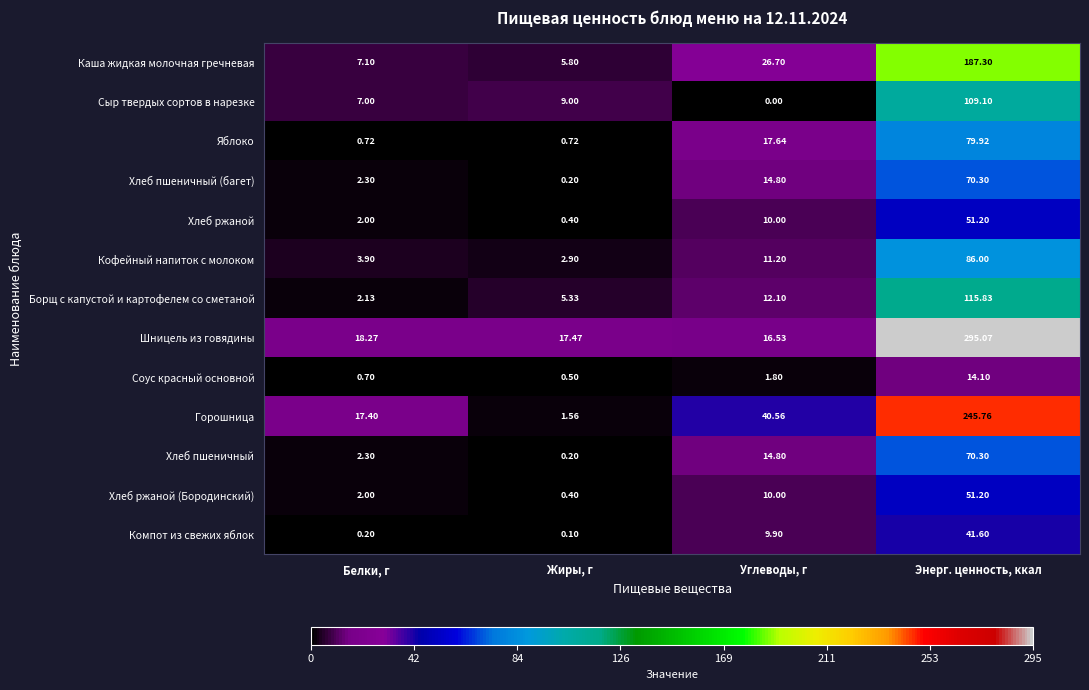

Which category has the highest value in the Соус красный основной series?

Энерг. ценность, ккал